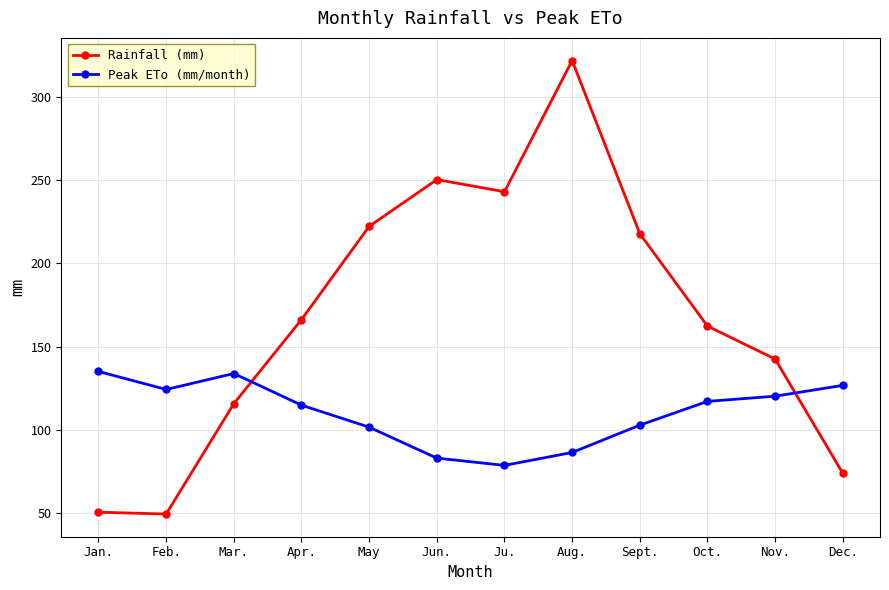

What is the difference between the highest and lowest values at Mar.?

18.1